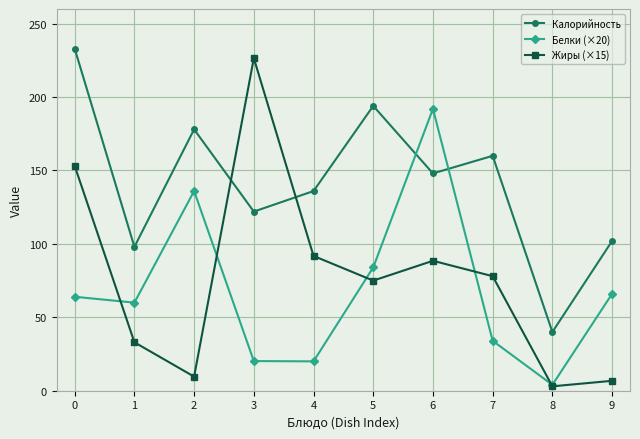

In Белки (×20), how many points are lower than both neighbors (excluding endpoints)?

3